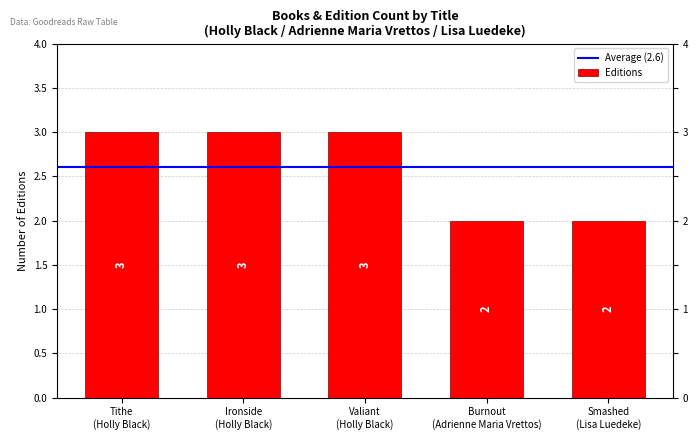

At which category does the chart reach its minimum across all series?

Burnout
(Adrienne Maria Vrettos)